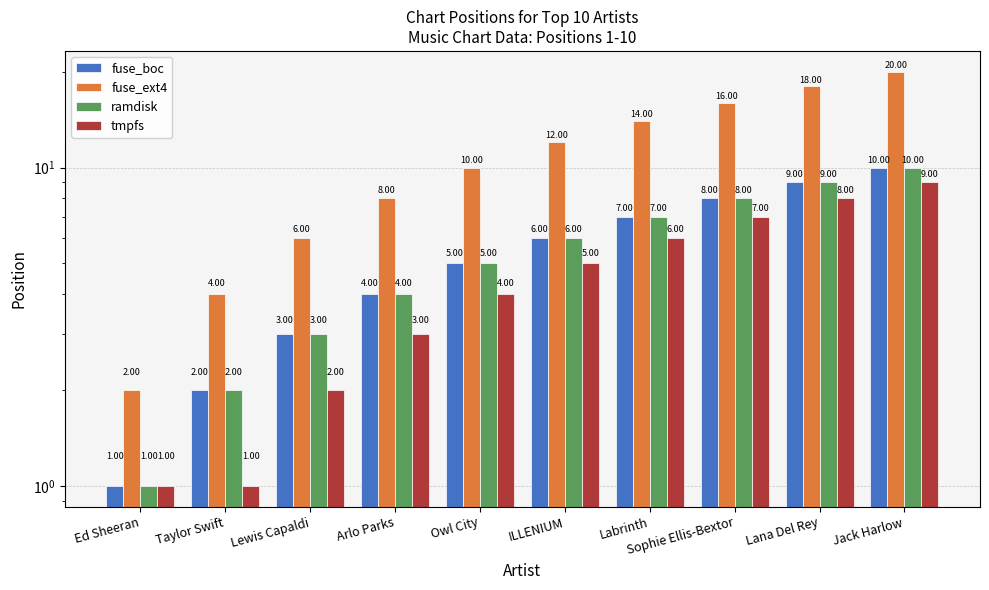

What is the maximum value for fuse_ext4?

20